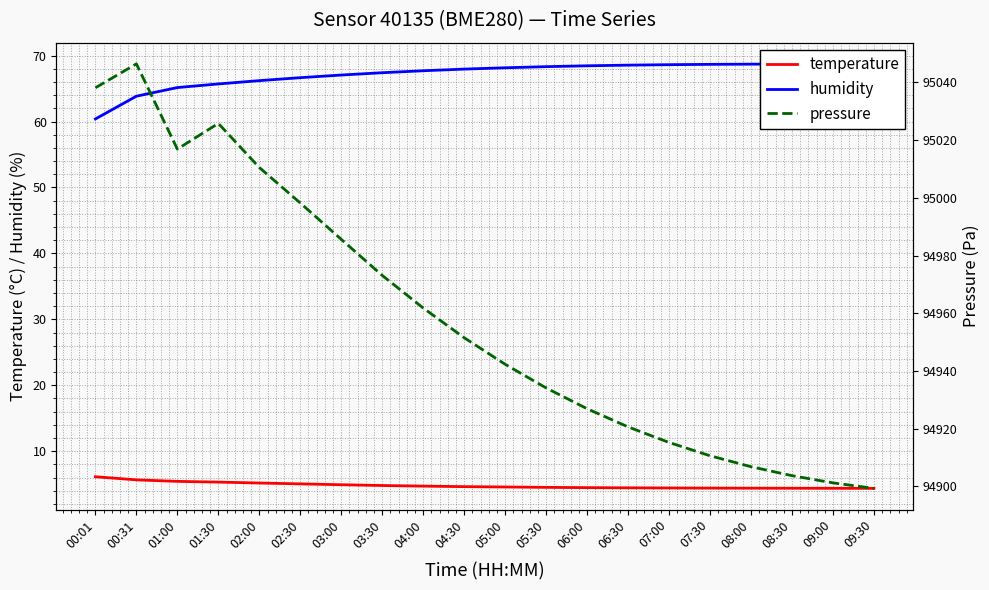

Rank the series by their maximum value, from lowest to highest.

temperature, humidity, pressure